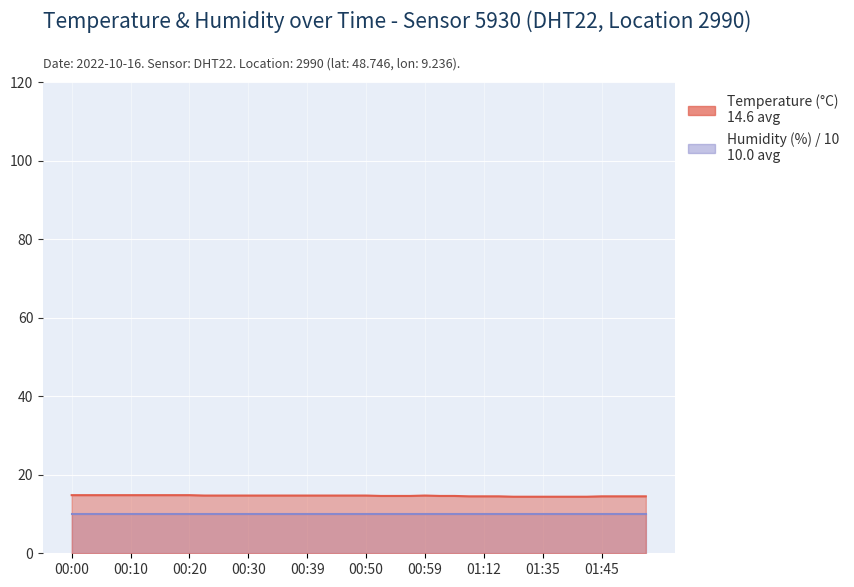

The value at 01:29 is 14.4. True or false?

True